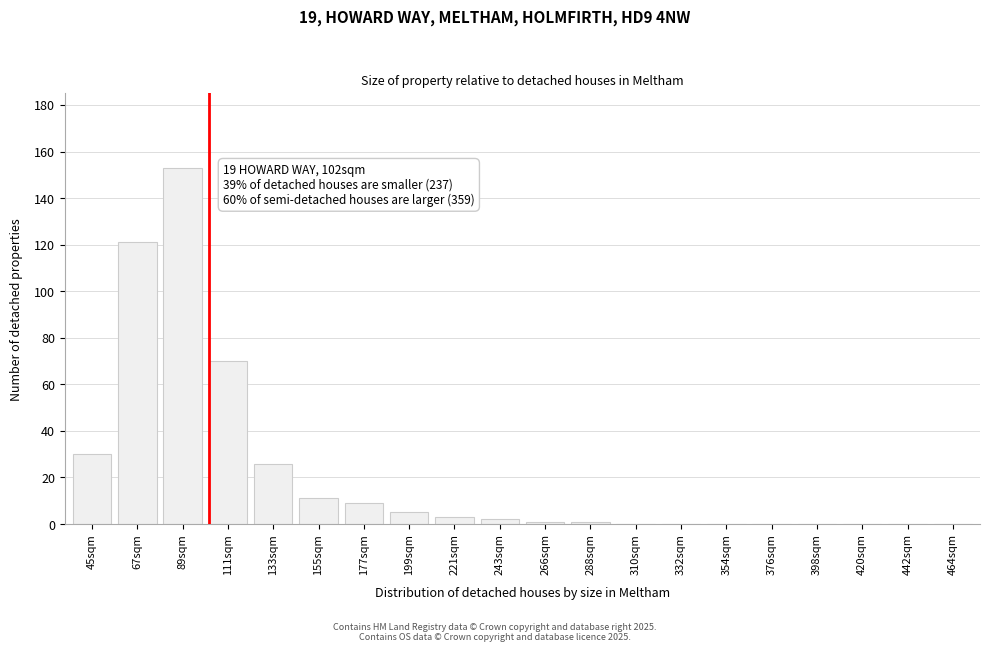

Reading right to left, what are all the values shown in this chart?

464sqm=0	442sqm=0	420sqm=0	398sqm=0	376sqm=0	354sqm=0	332sqm=0	310sqm=0	288sqm=1	266sqm=1	243sqm=2	221sqm=3	199sqm=5	177sqm=9	155sqm=11	133sqm=26	111sqm=70	89sqm=153	67sqm=121	45sqm=30